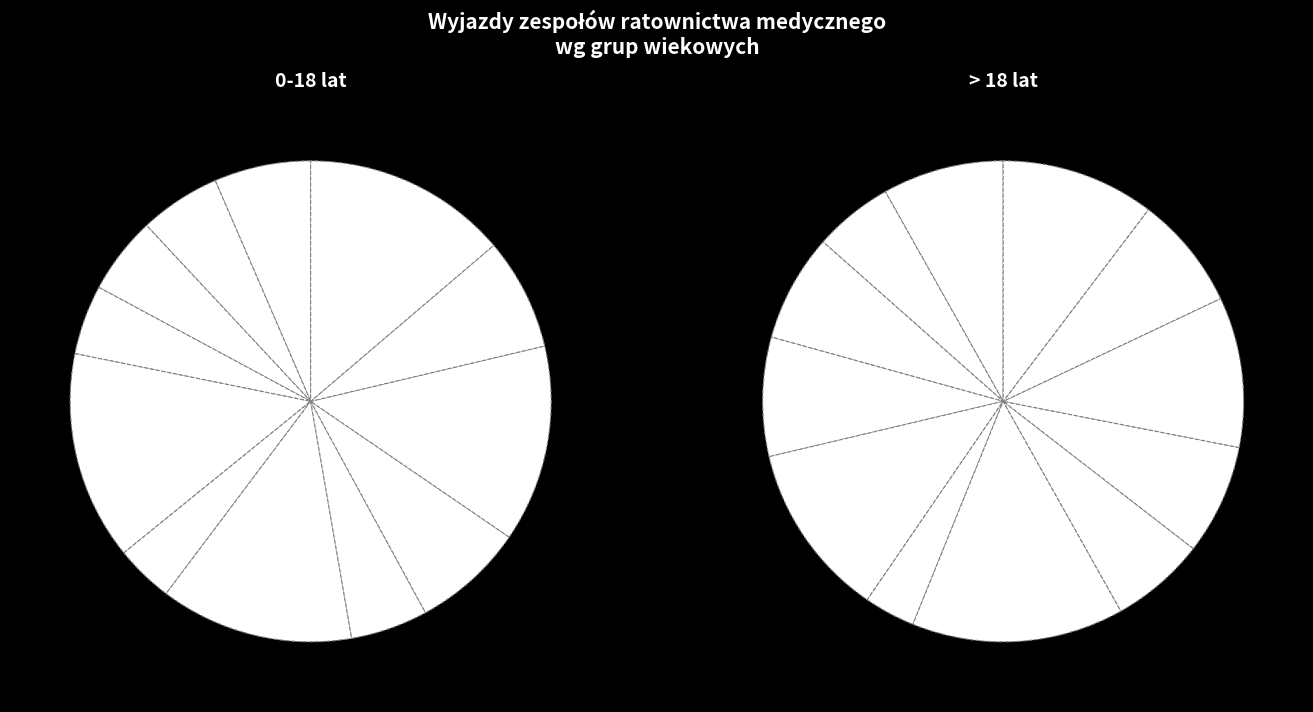

Is the sum of P01 008 and P01 001 greater than half?

No